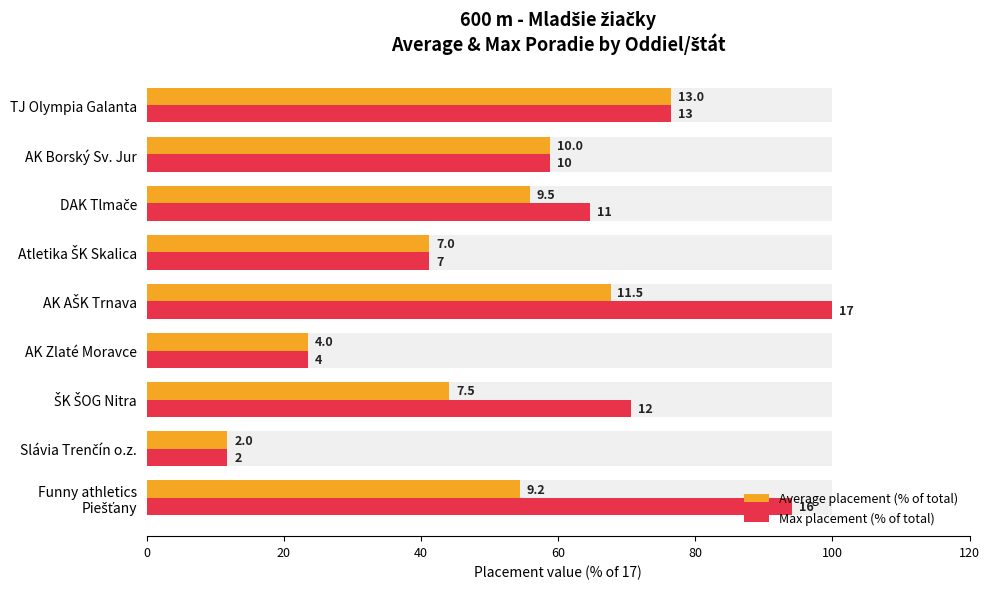

What is the difference between the second highest and minimum values in the Average placement (% of total) series?

55.9